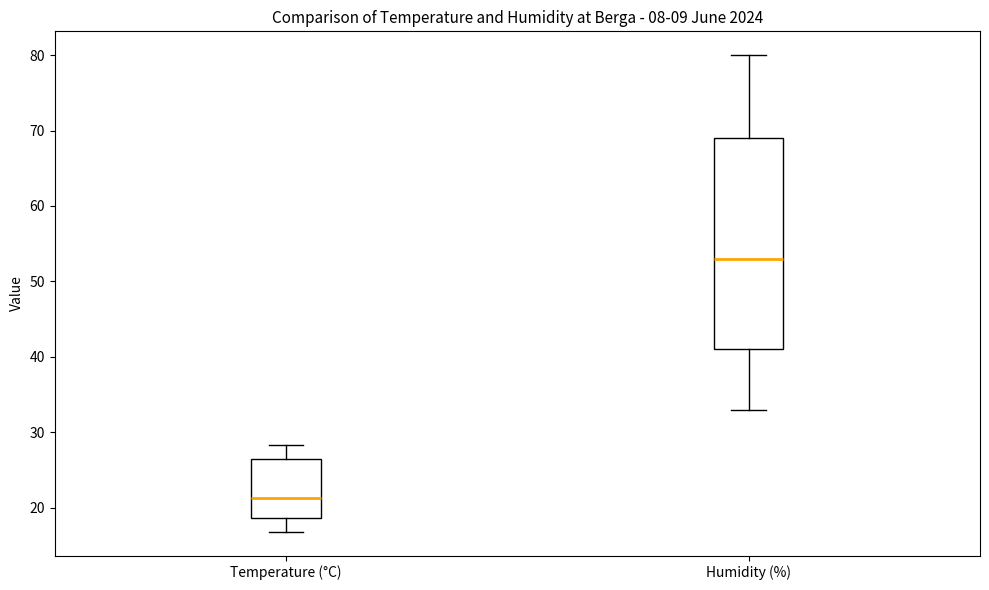

Reading left to right, read every box against the y-axis: the position of its median line, the range the box covers, and the ends of its whiskers. The values are not printed on the chart, so give them approximately, as read against the axis.

Temperature (°C): median 21, box 19 to 26, whiskers 17 to 28
Humidity (%): median 53, box 41 to 69, whiskers 33 to 80